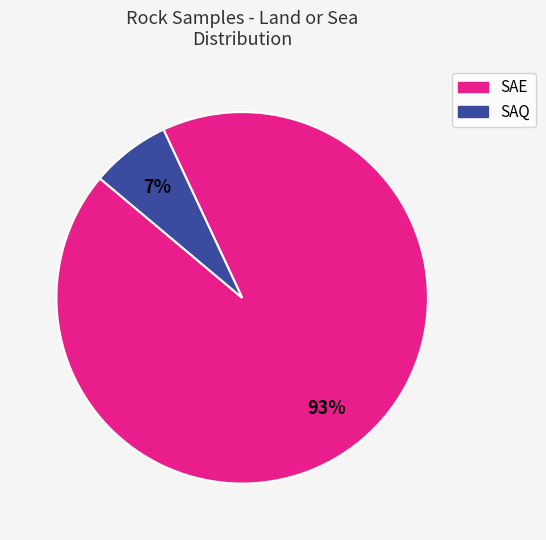

What is the largest slice in the pie chart?

SAE